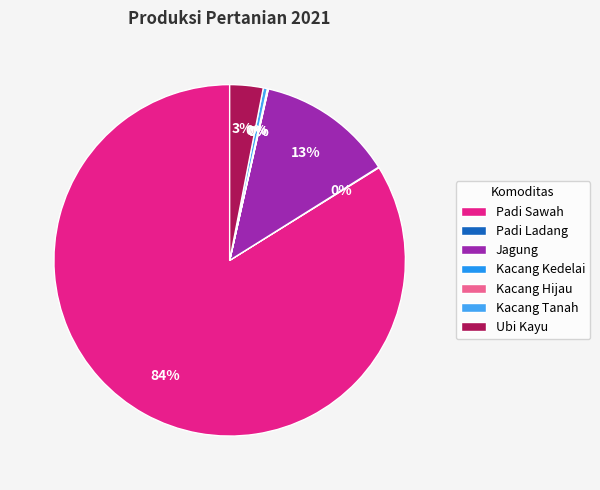

What percentage do Jagung and Padi Ladang together represent?

12.6%